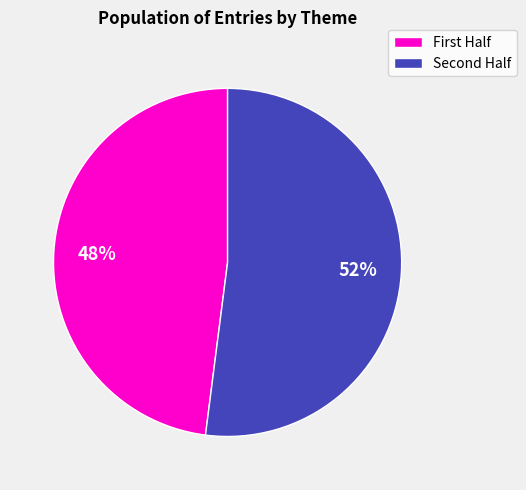

To the nearest percent, what is the average slice percentage?

50%